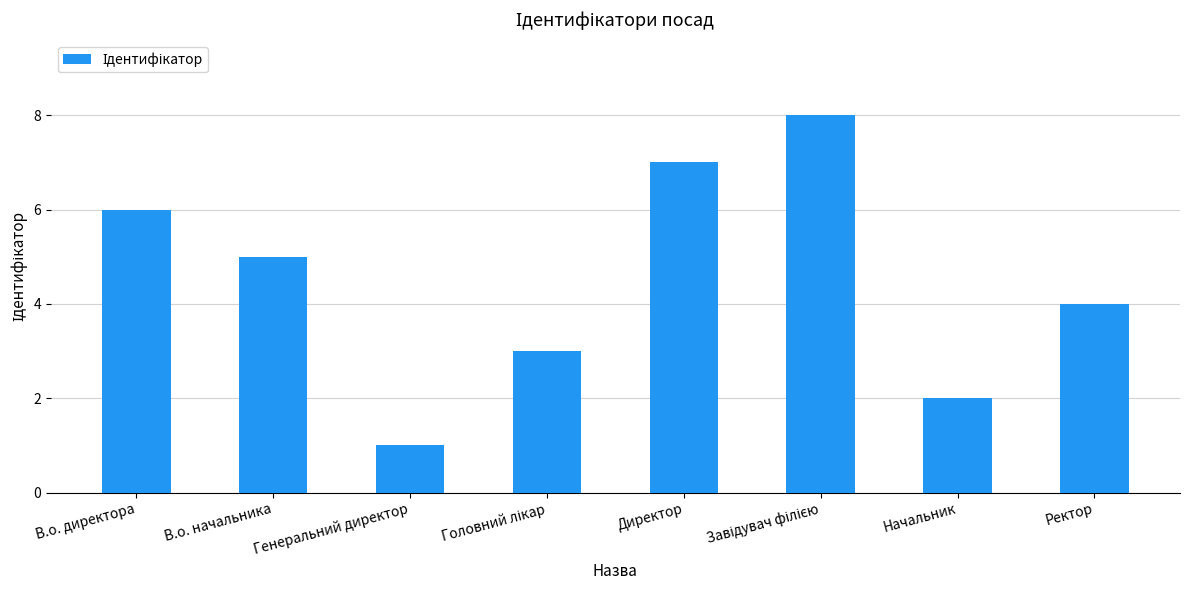

What is the label of the 5th bar from the left?

Директор